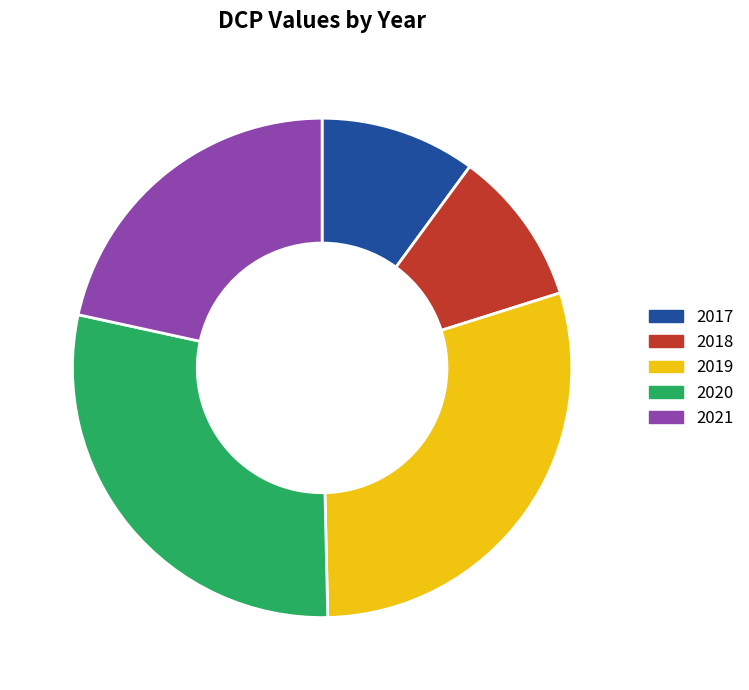

Which has a higher value, 2019 or 2021?

2019